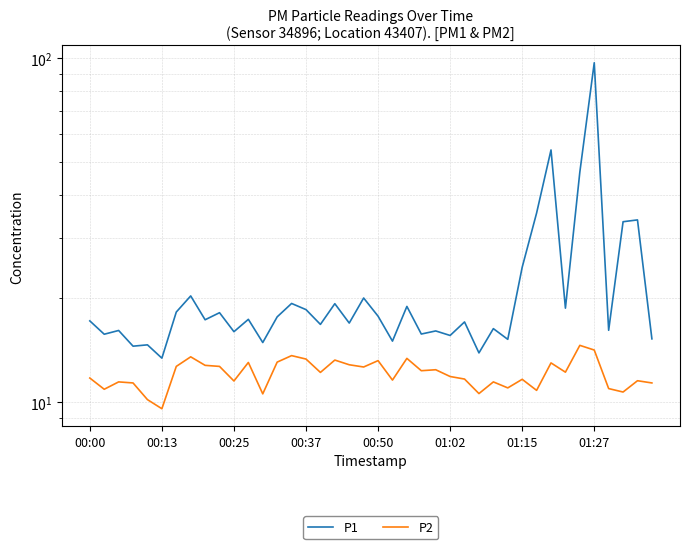

List the labels in order of P2 value, largest first.

34, 35, 14, 01:27, 22, 15, 17, 20, 13, 11, 32, 18, 8, 01:15, 9, 19, 24, 23, 33, 16, 25, 00:00, 26, 30, 21, 38, 10, 00:25, 28, 00:37, 39, 29, 36, 00:13, 31, 37, 27, 12, 00:50, 01:02